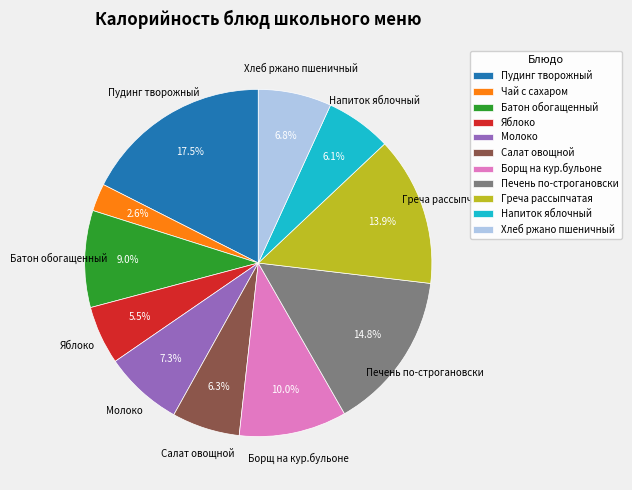

How many slices are in this pie chart?

11